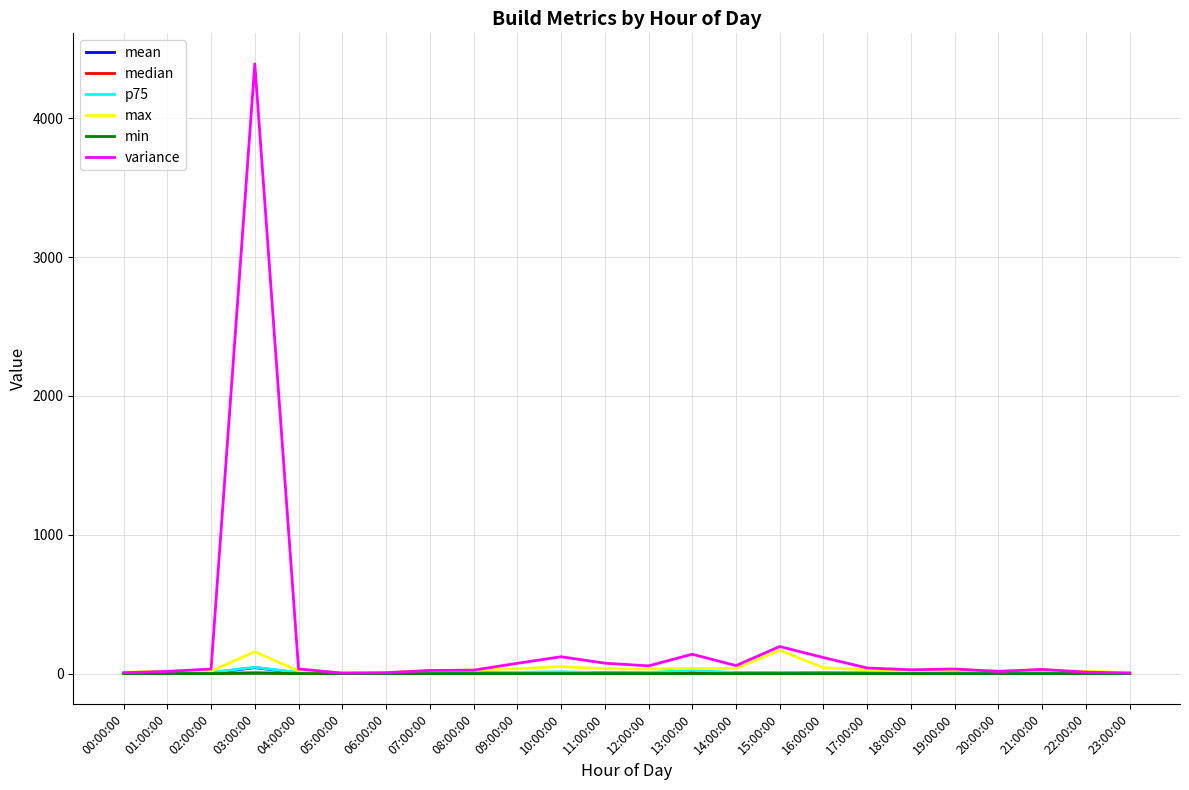

What is the greatest value displayed?

4393.1